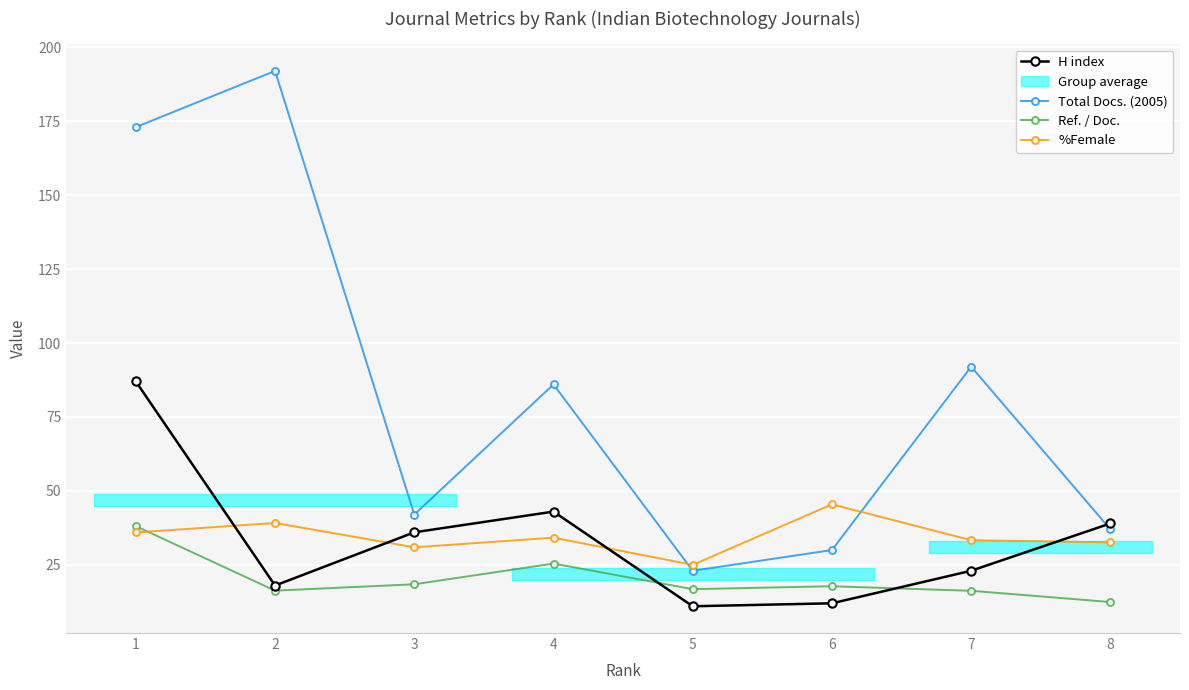

What is the sum of all H index values?

269.0